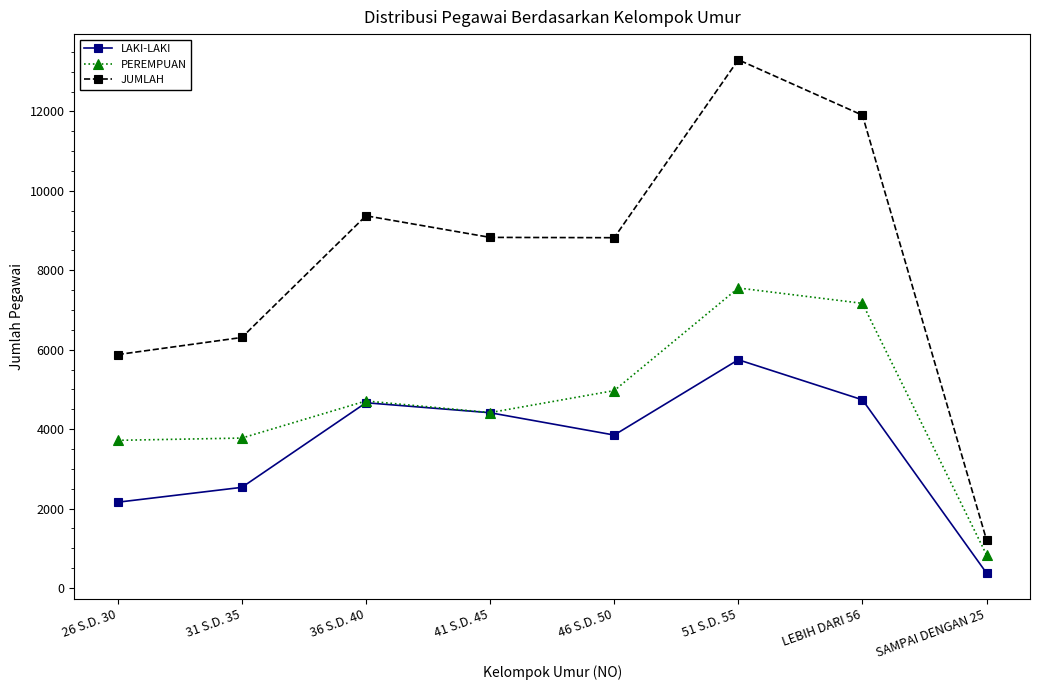

What are all the series names shown in the legend?

LAKI-LAKI, PEREMPUAN, JUMLAH